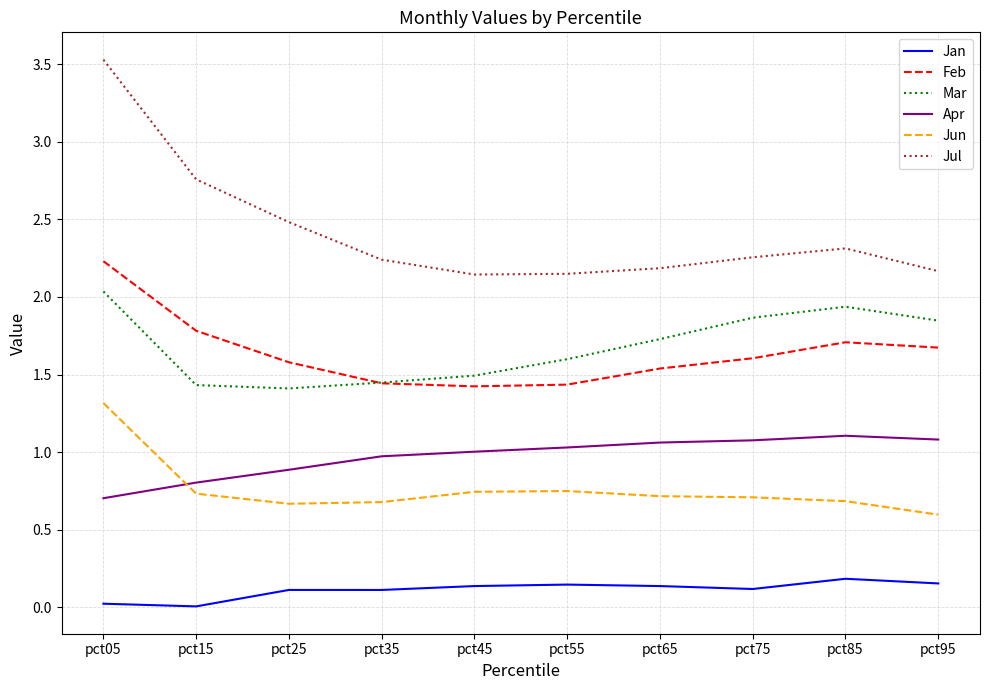

The value of Feb at pct55 is 1.4. True or false?

True